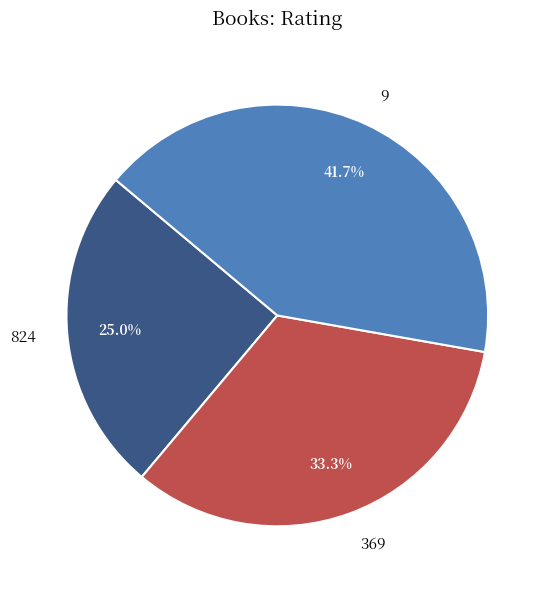

Is it true that 9 is 42% of the pie?

True